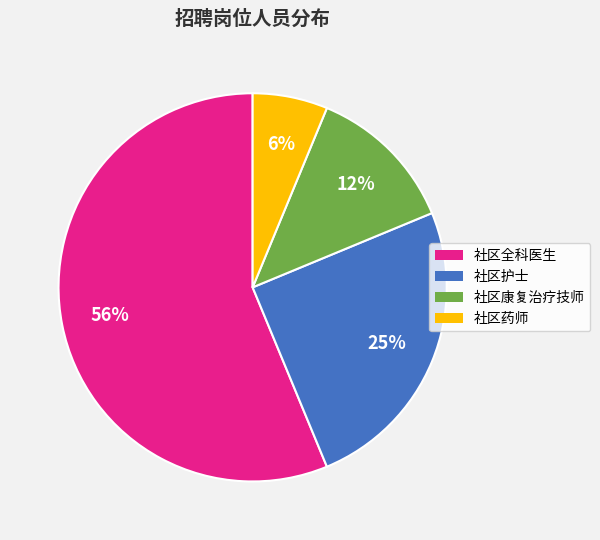

What is the smallest slice in the pie chart?

社区药师